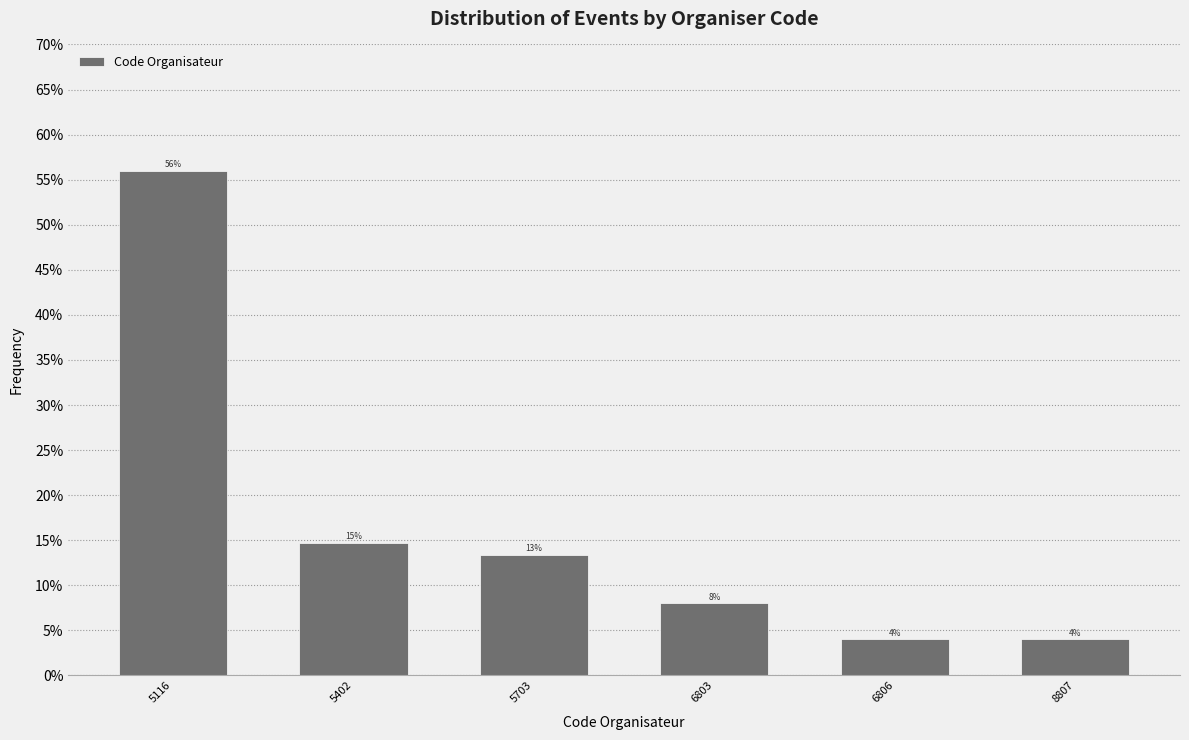

Does the chart contain any negative values?

No